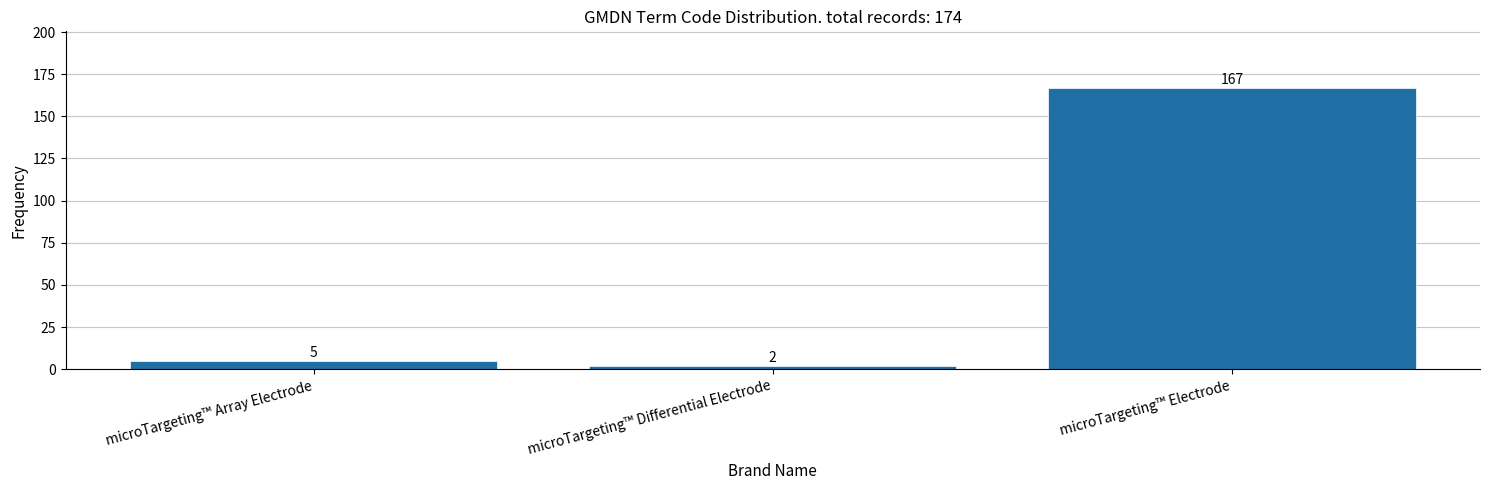

Reading left to right, extract all data points from this chart.

5	2	167